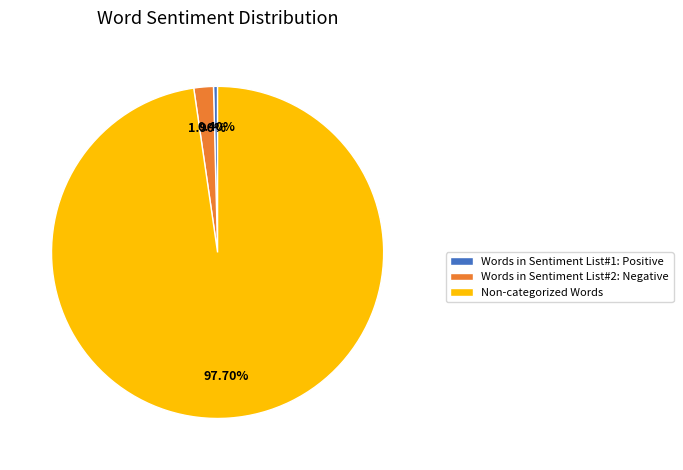

Between Non-categorized Words and Words in Sentiment List#2: Negative, which is larger?

Non-categorized Words